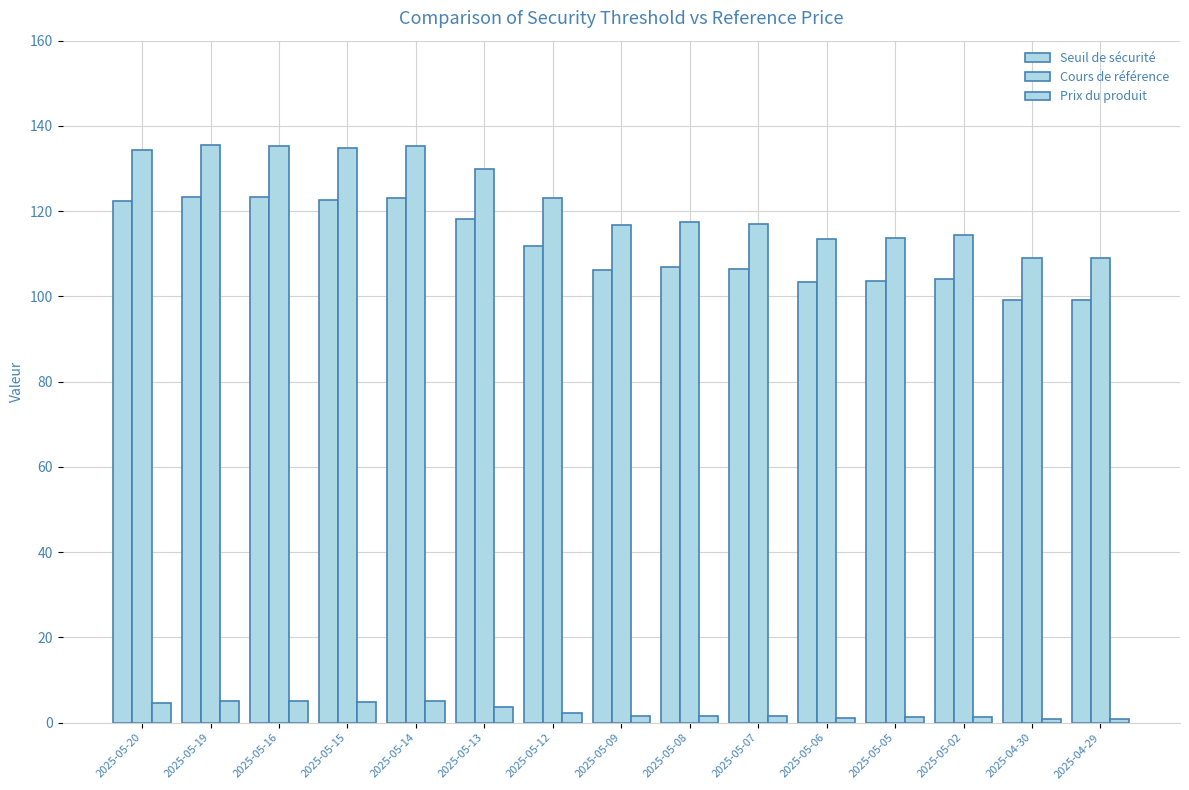

What is the label of the 5th bar from the left?

2025-05-14